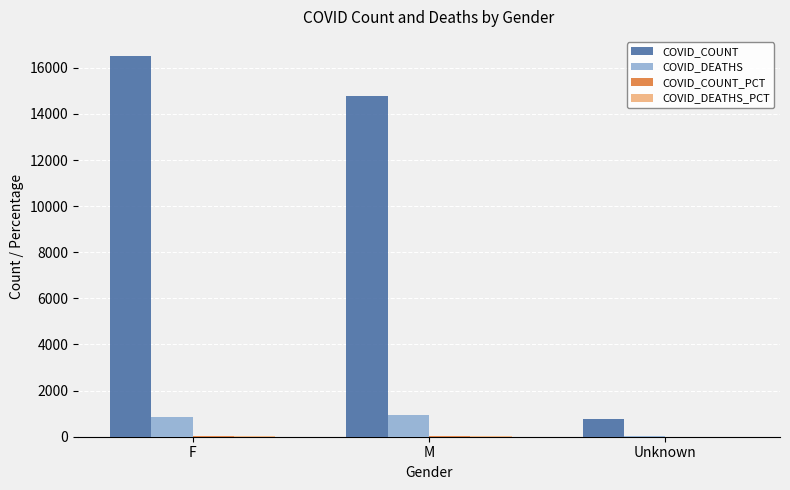

Are the bars grouped side by side (vs. stacked)?

Yes